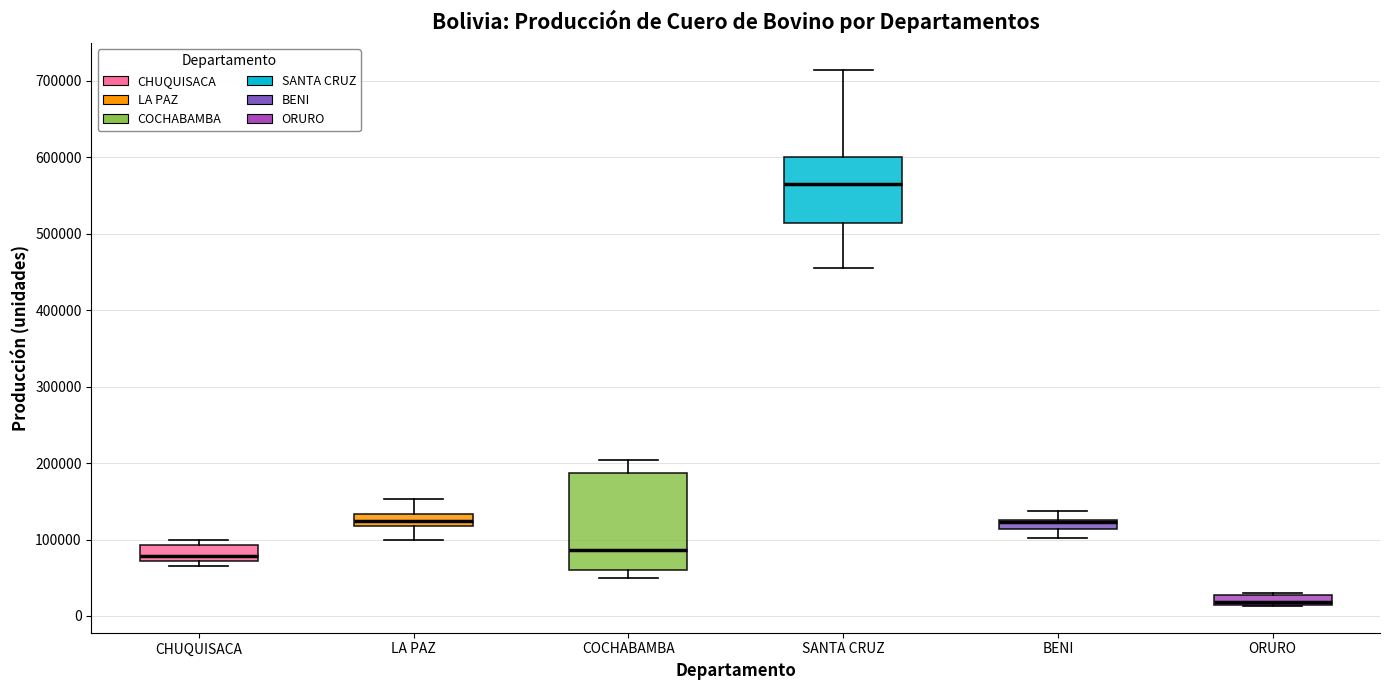

Which box is the tallest, from its lower edge to its upper edge?

COCHABAMBA